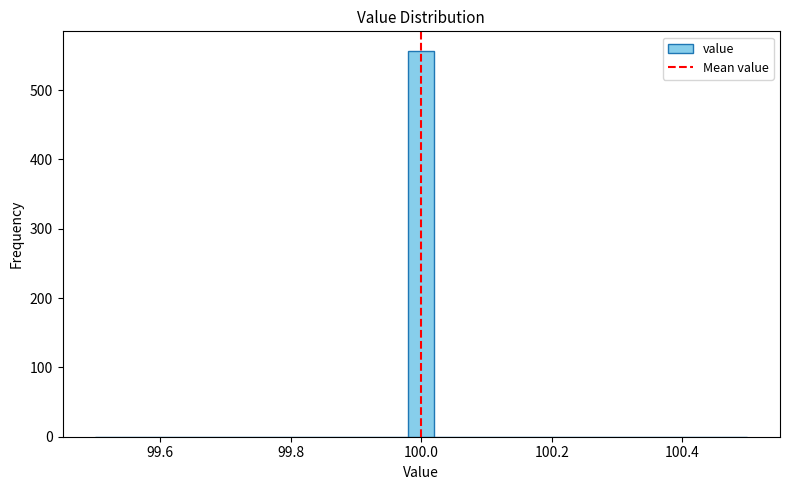

Read against the x-axis, roughly where is the centre of the tallest bar?

100.00